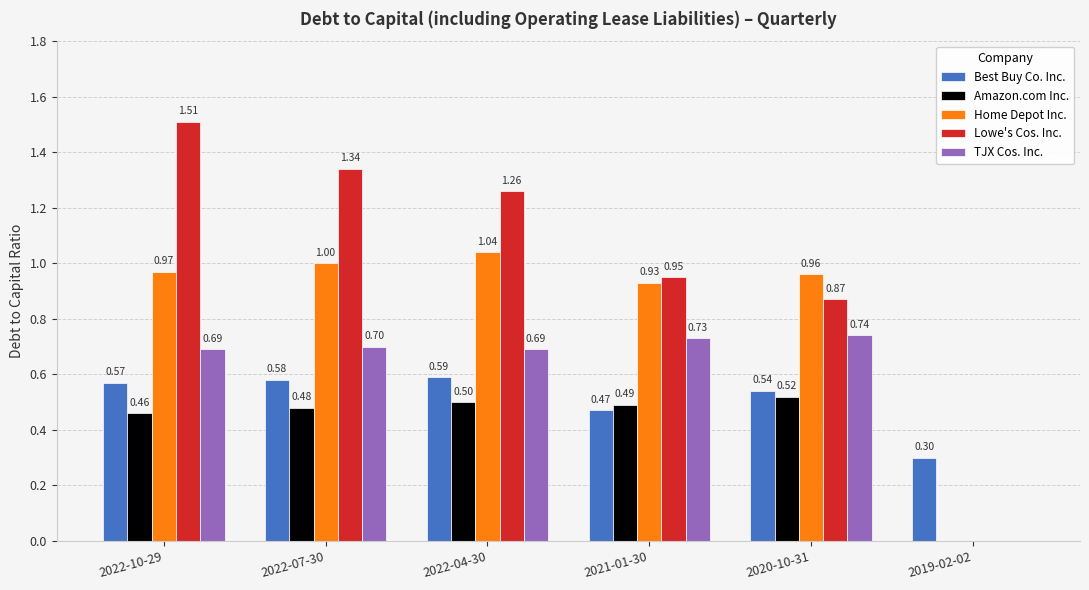

Count the number of categories in the chart.

6